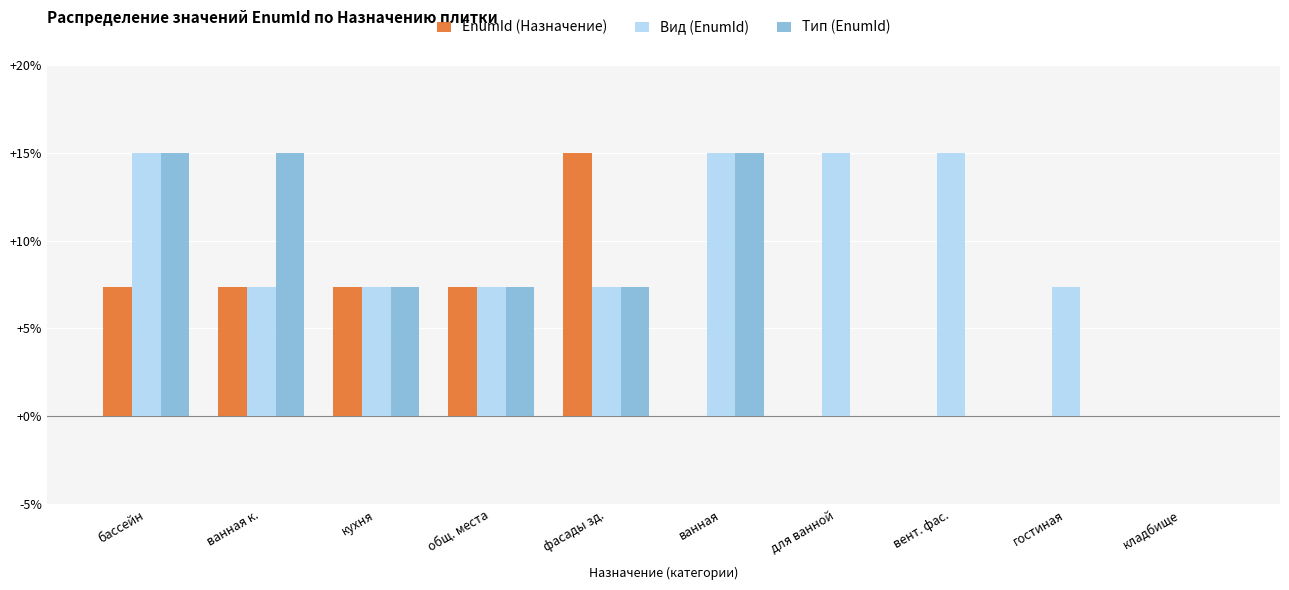

Which series has the largest total across all categories?

Вид (EnumId)